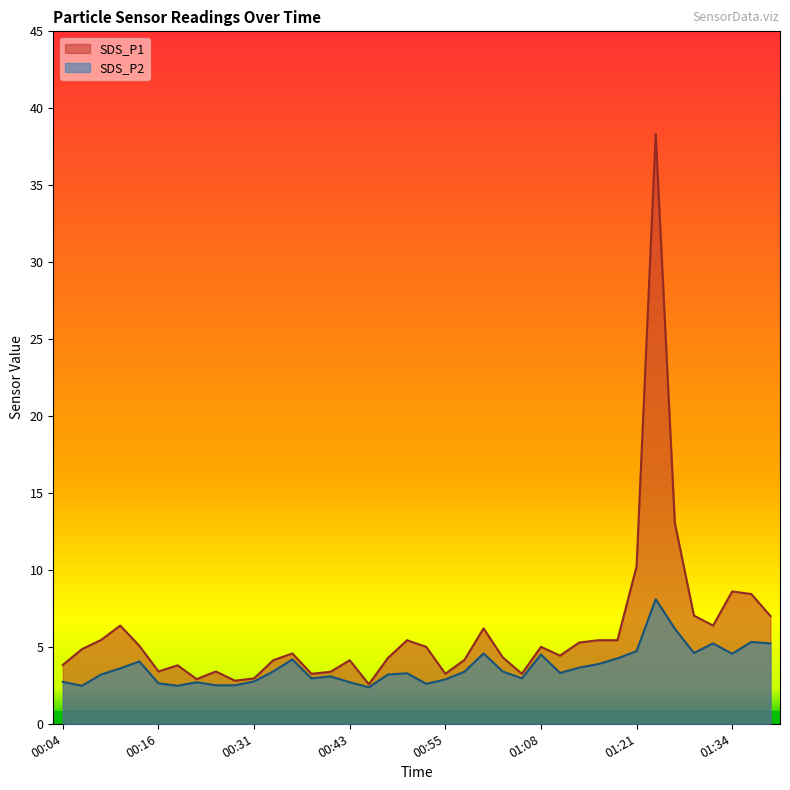

The SDS_P1 series shows 8.6 at 01:34. True or false?

True